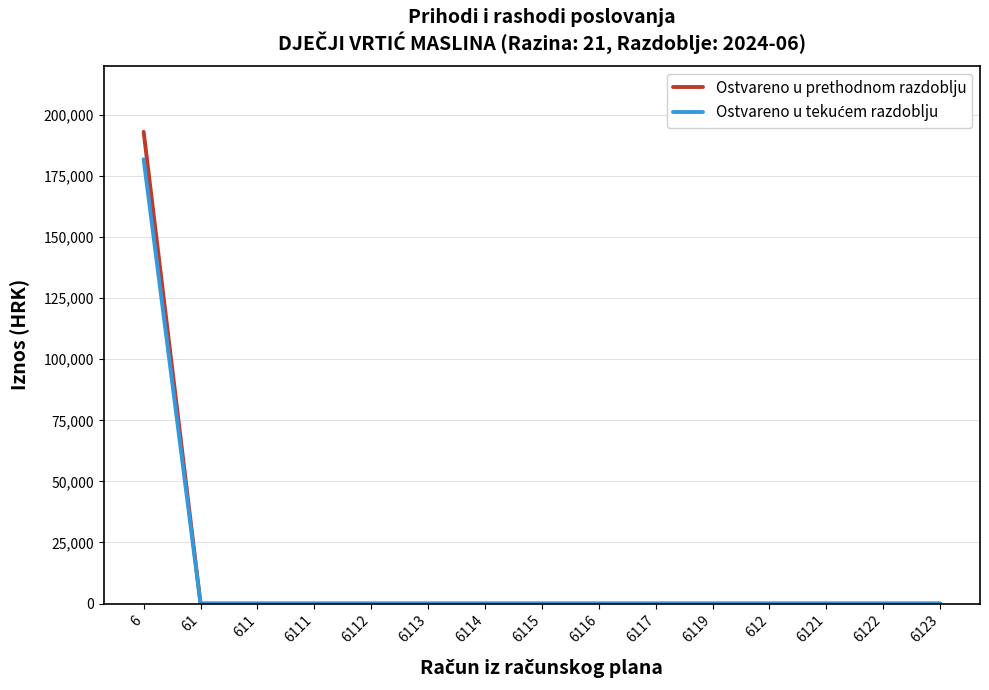

What is the greatest value displayed?

193069.8